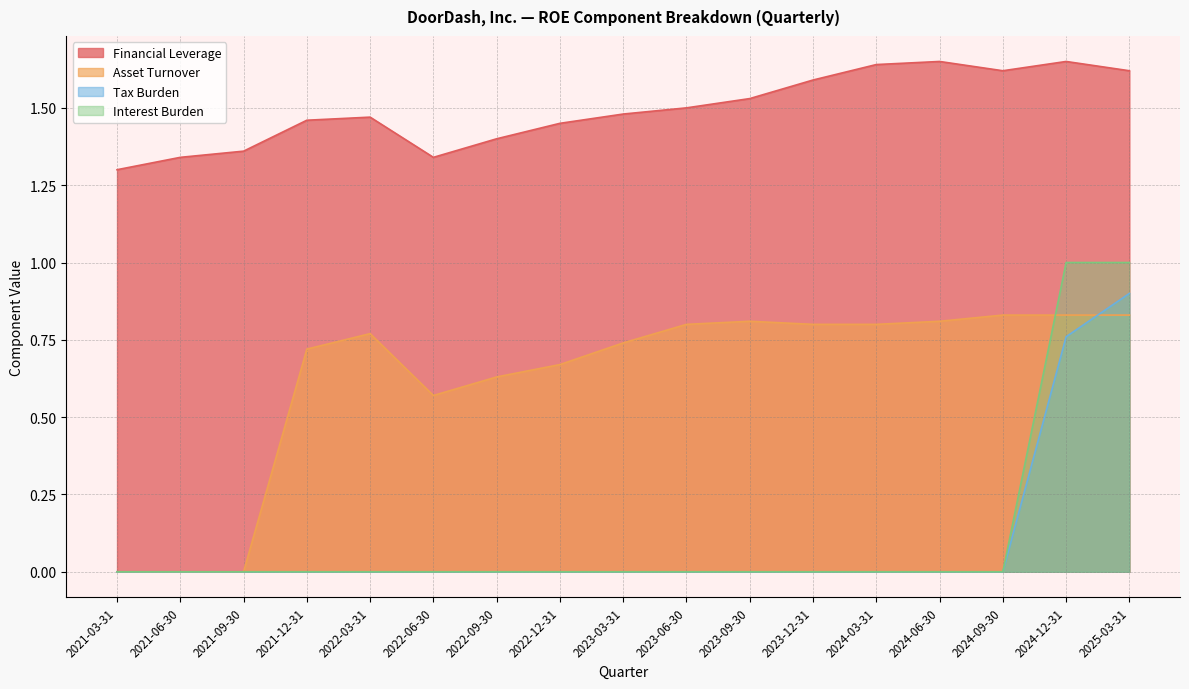

What is the average value of the Tax Burden series?

0.1